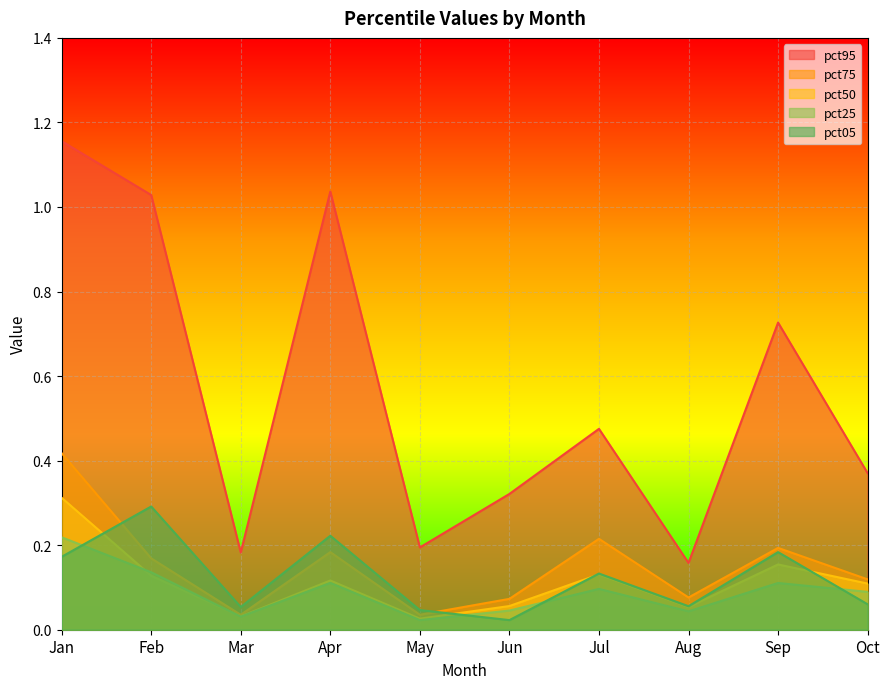

True or false: pct05 has more than 0 points higher than both neighbors.

True